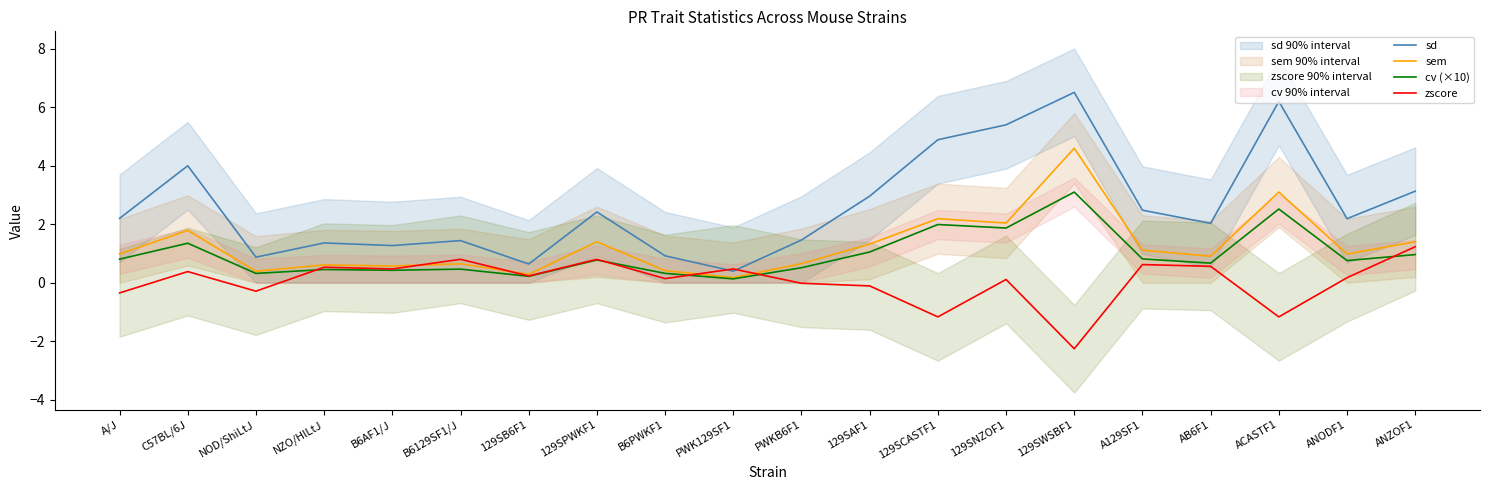

Does the chart display data point markers on the line(s)?

No